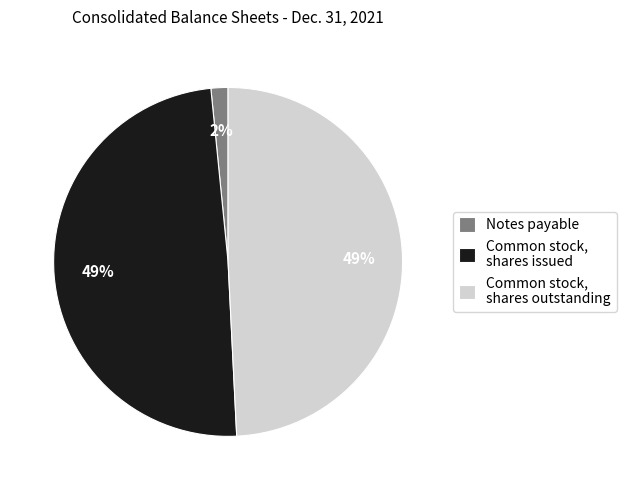

Is there any slice that represents more than half of the pie?

No